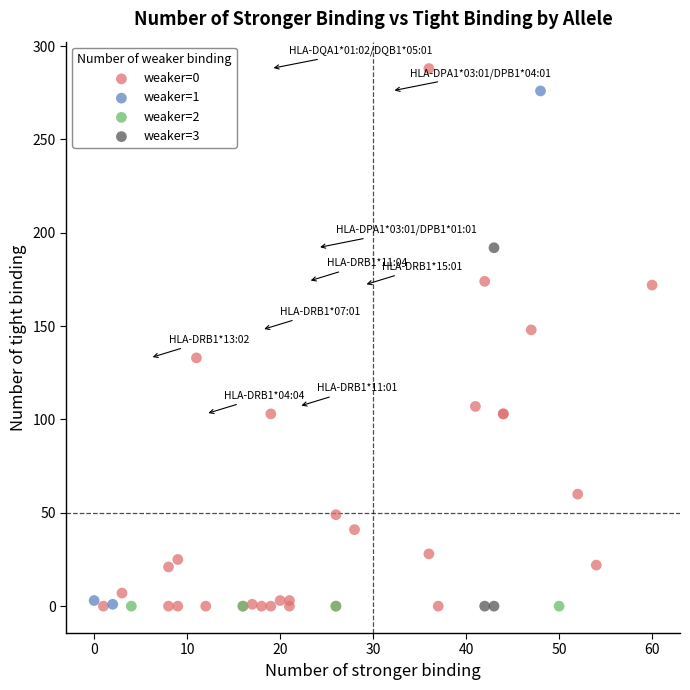

Which series reaches the maximum Y coordinate?

weaker=0